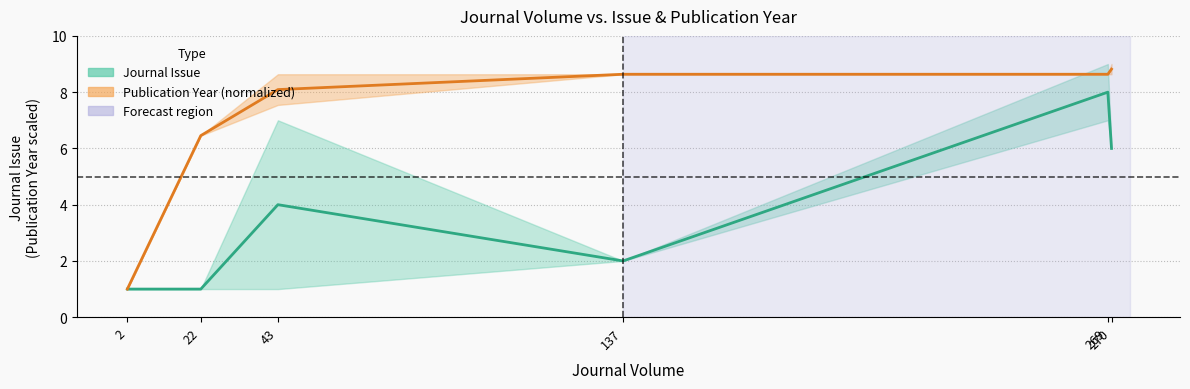

True or false: Pub Year (midline) and Journal Issue (midline) intersect in this chart.

False